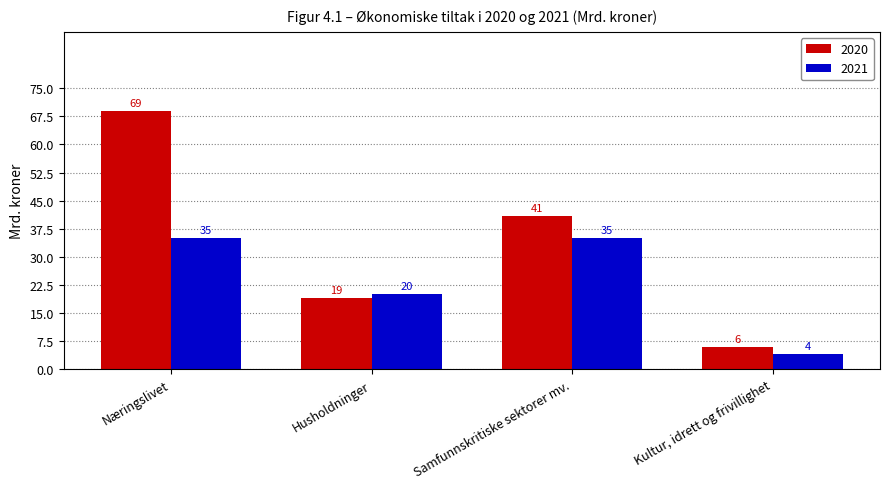

Rank the series at Samfunnskritiske sektorer mv. from highest to lowest value.

2020, 2021